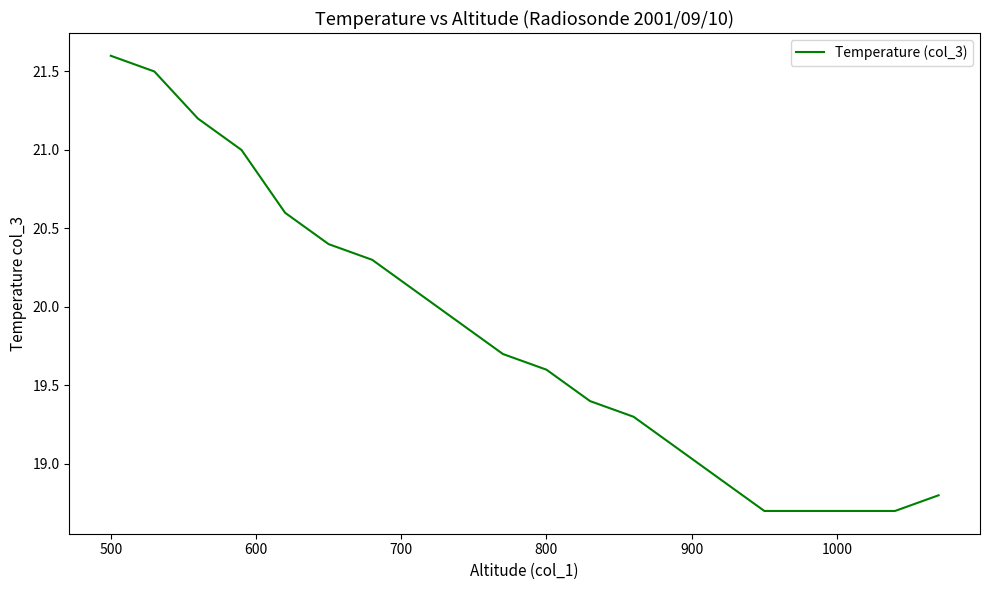

Reading left to right, extract all data points from this chart.

21.6	21.5	21.2	21.0	20.6	20.4	20.3	20.1	19.9	19.7	19.6	19.4	19.3	19.1	18.9	18.7	18.7	18.7	18.7	18.8